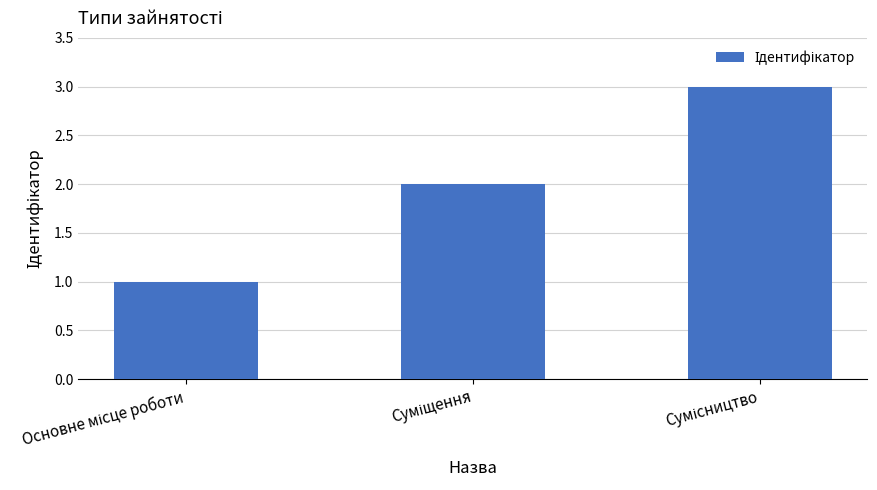

What is the sum of all values?

6